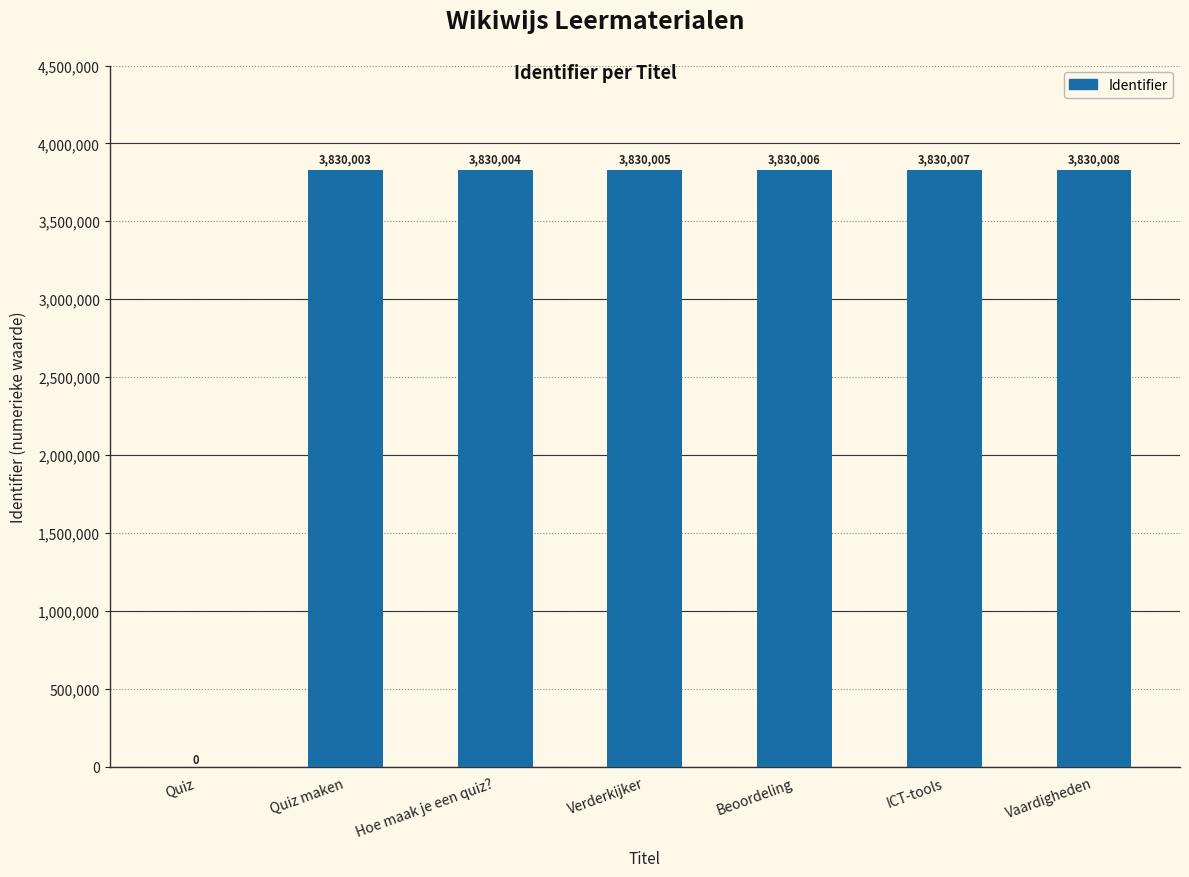

What is the sum of the values at Verderkijker and ICT-tools?

7660012